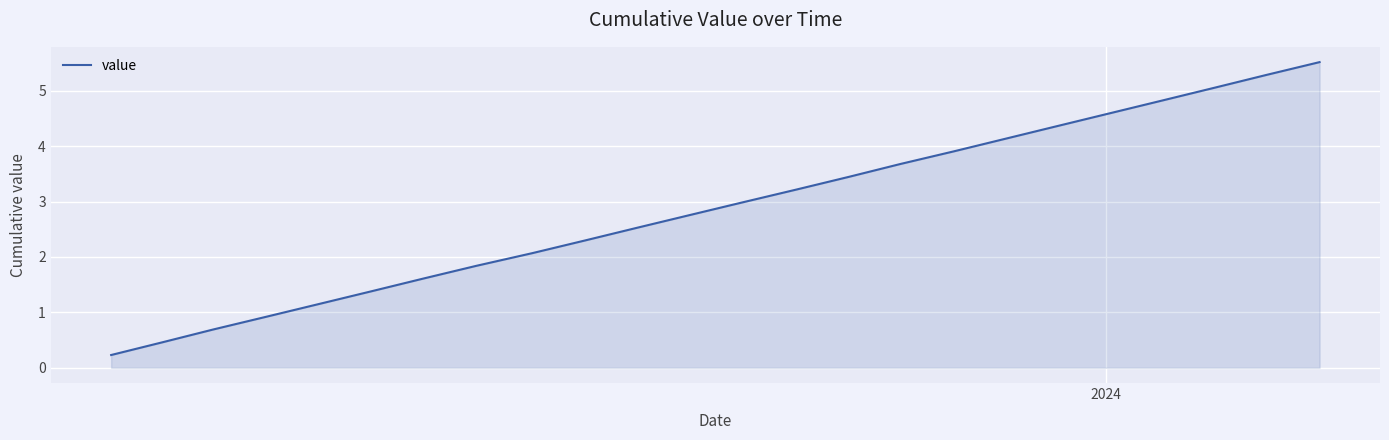

What is the difference between the maximum and minimum values?

5.3